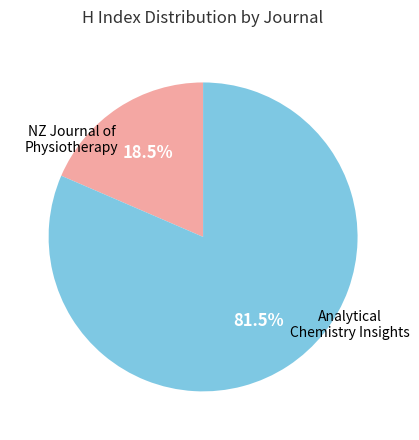

Does any single category account for the majority?

Yes